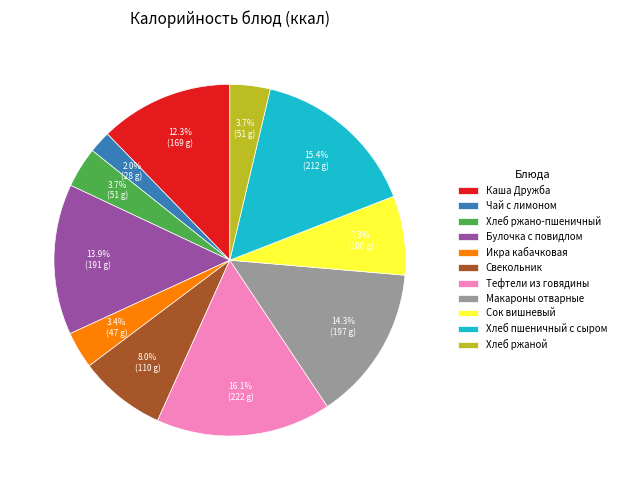

Combined, do Икра кабачковая and Хлеб пшеничный с сыром account for over 50%?

No